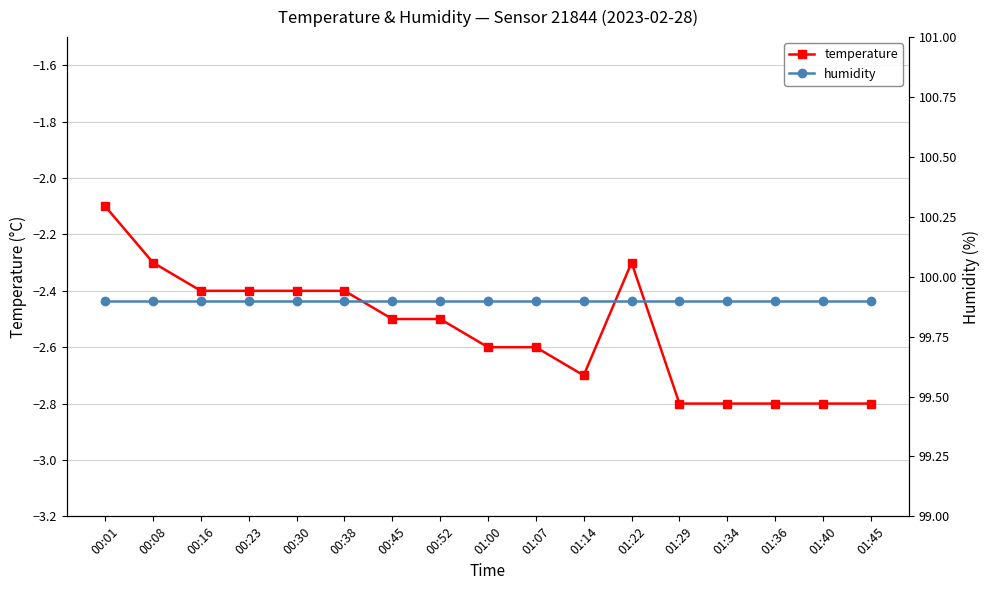

What is the label of the 17th point from the right?

00:01